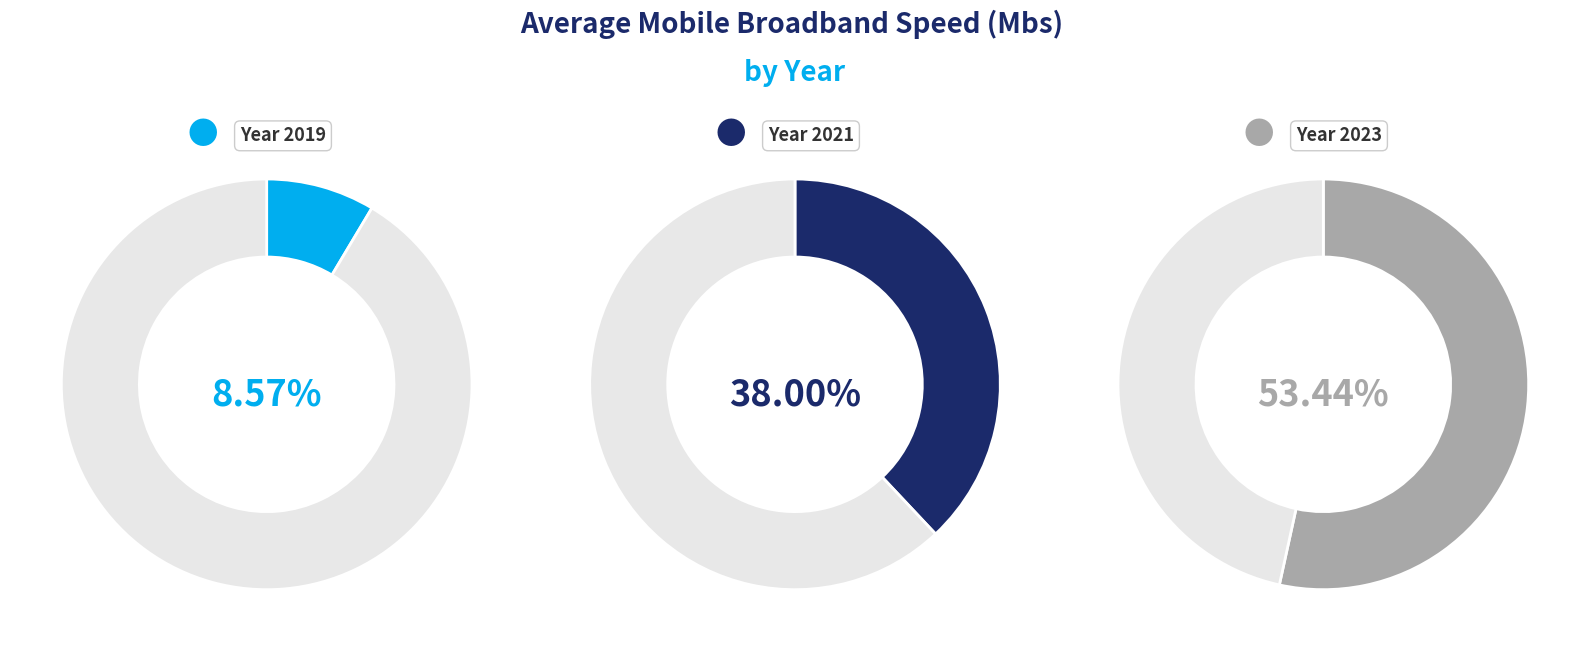

Rank the series at Belgium from highest to lowest value.

2023, 2021, 2019